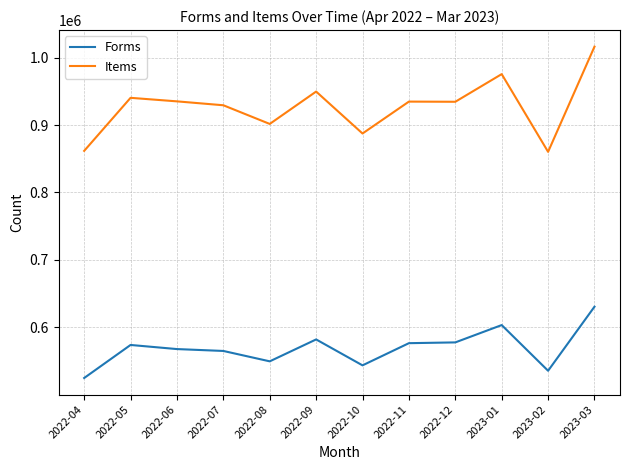

What is the difference between the second highest and minimum values in the Items series?

115277